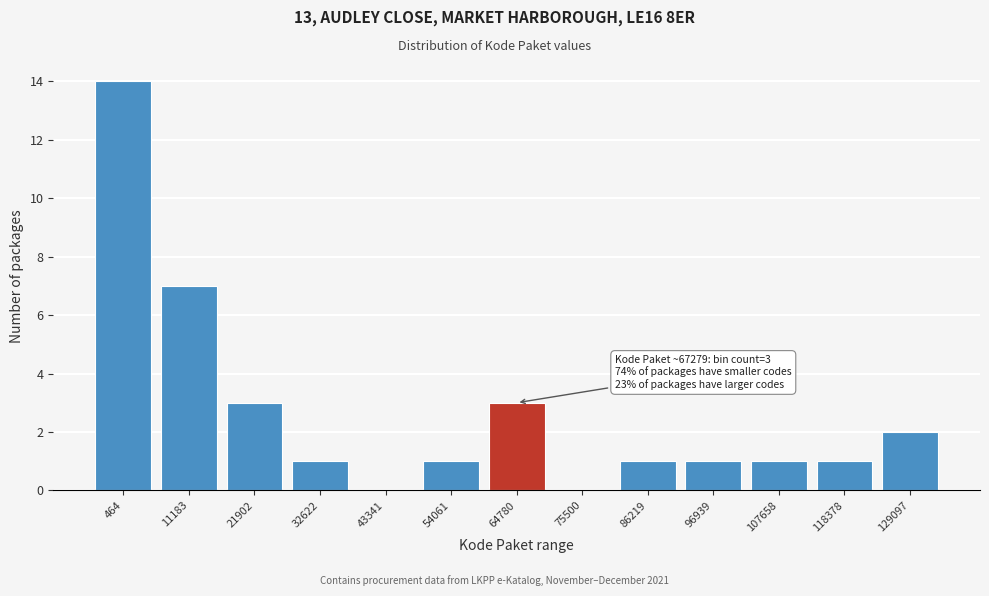

Reading right to left, what are all the values shown in this chart?

129097=2	118378=1	107658=1	96939=1	86219=1	75500=0	64780=3	54061=1	43341=0	32622=1	21902=3	11183=7	464=14